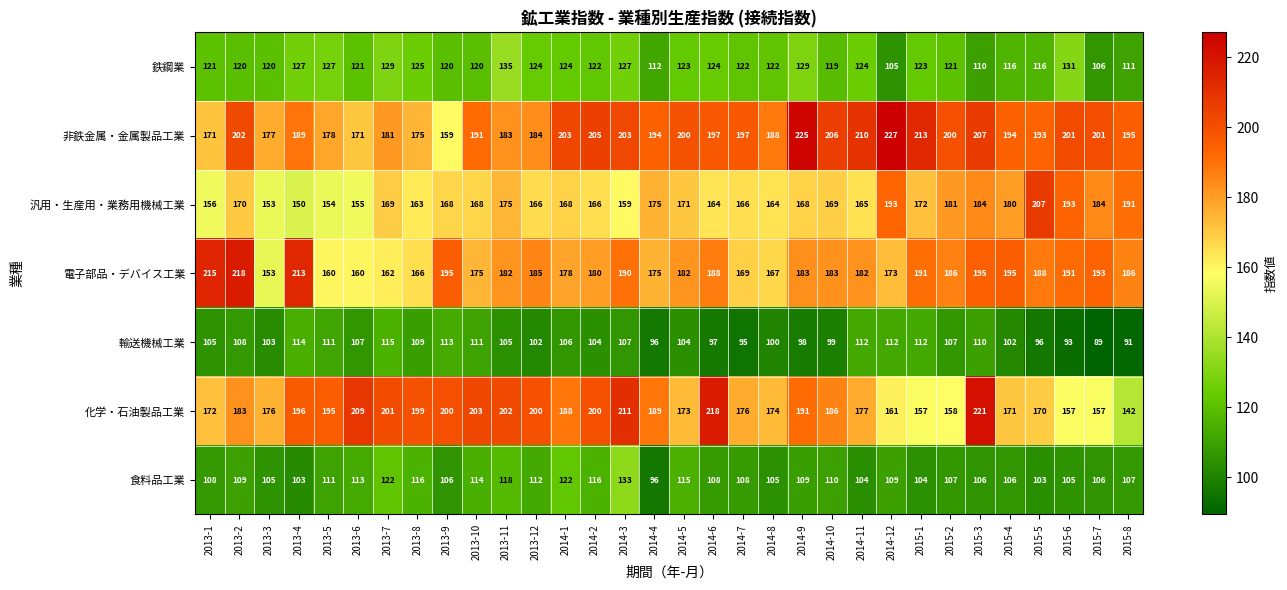

Rank the series at 2014-5 from lowest to highest value.

輸送機械工業, 食料品工業, 鉄鋼業, 汎用・生産用・業務用機械工業, 化学・石油製品工業, 電子部品・デバイス工業, 非鉄金属・金属製品工業